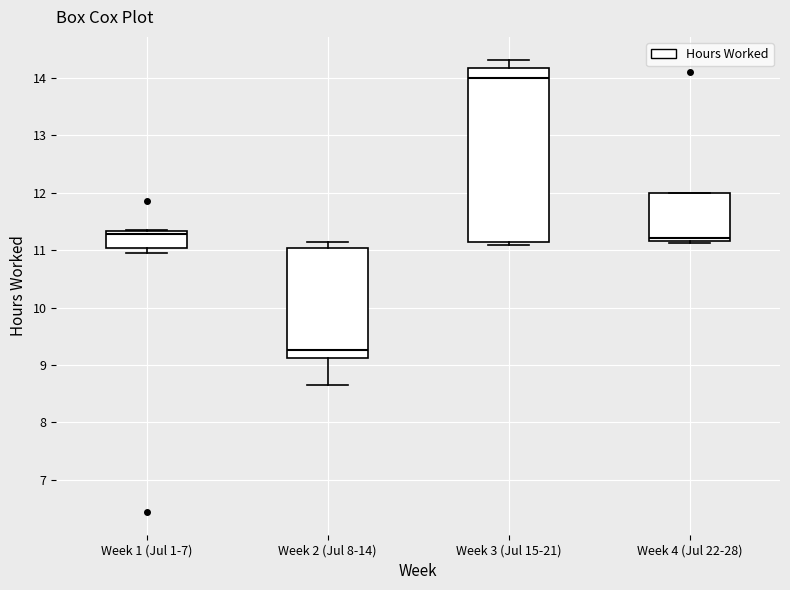

Reading left to right, read every box against the y-axis: the position of its median line, the range the box covers, and the ends of its whiskers. The values are not printed on the chart, so give them approximately, as read against the axis.

Week 1 (Jul 1-7): median 11.3 (just below the box's upper edge), box 11.0 to 11.3, whiskers 11.0 (just below the box's lower edge) to 11.4
Week 2 (Jul 8-14): median 9.3, box 9.1 to 11.0, whiskers 8.7 to 11.2
Week 3 (Jul 15-21): median 14.0, box 11.1 to 14.2, whiskers 11.1 (just below the box's lower edge) to 14.3
Week 4 (Jul 22-28): median 11.2 (just above the box's lower edge), box 11.2 to 12.0, whiskers 11.1 to 12.0